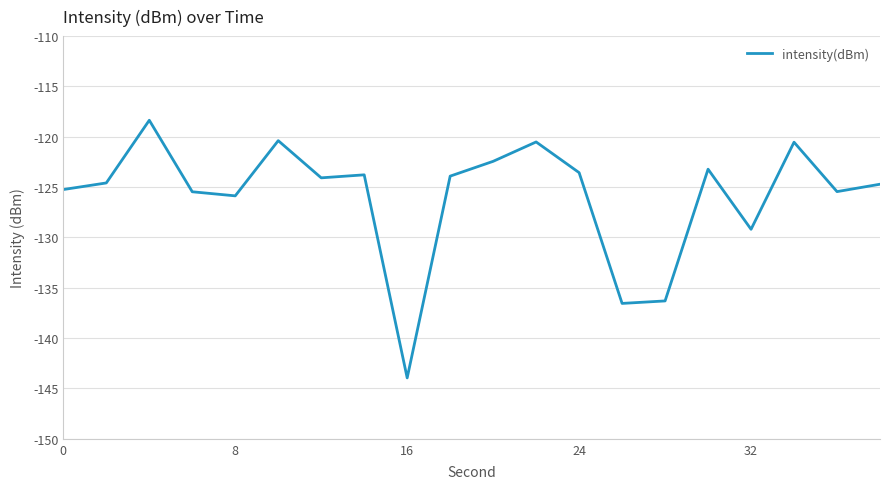

What is the difference between the maximum and minimum values?

25.6